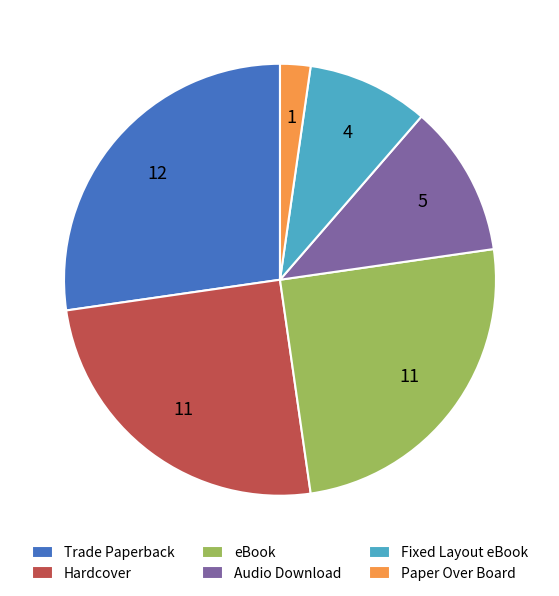

Is eBook the majority of the pie?

No